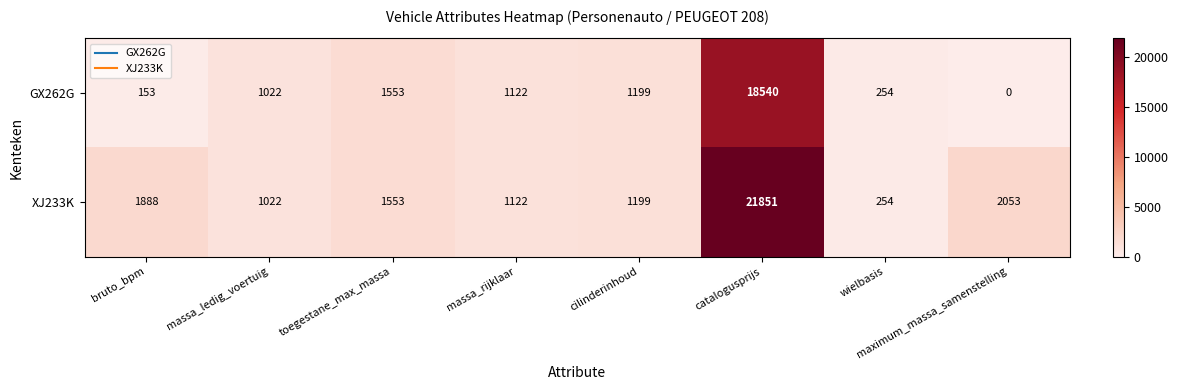

At which label does GX262G first exceed 1122?

toegestane_max_massa